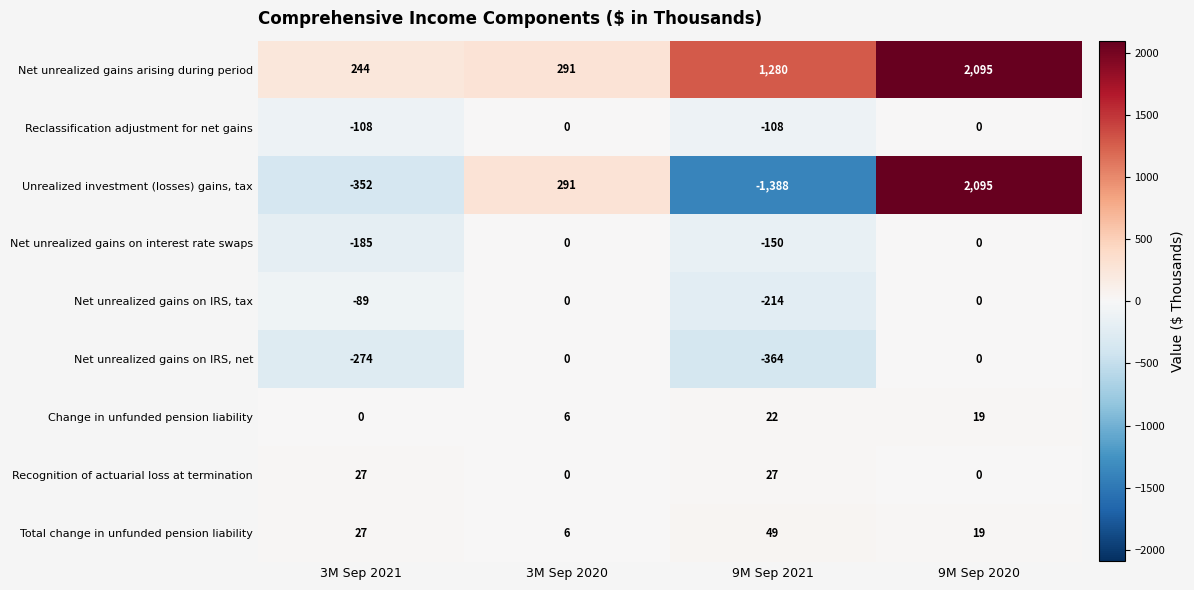

Which category has the lowest value across all series?

9M Sep 2021